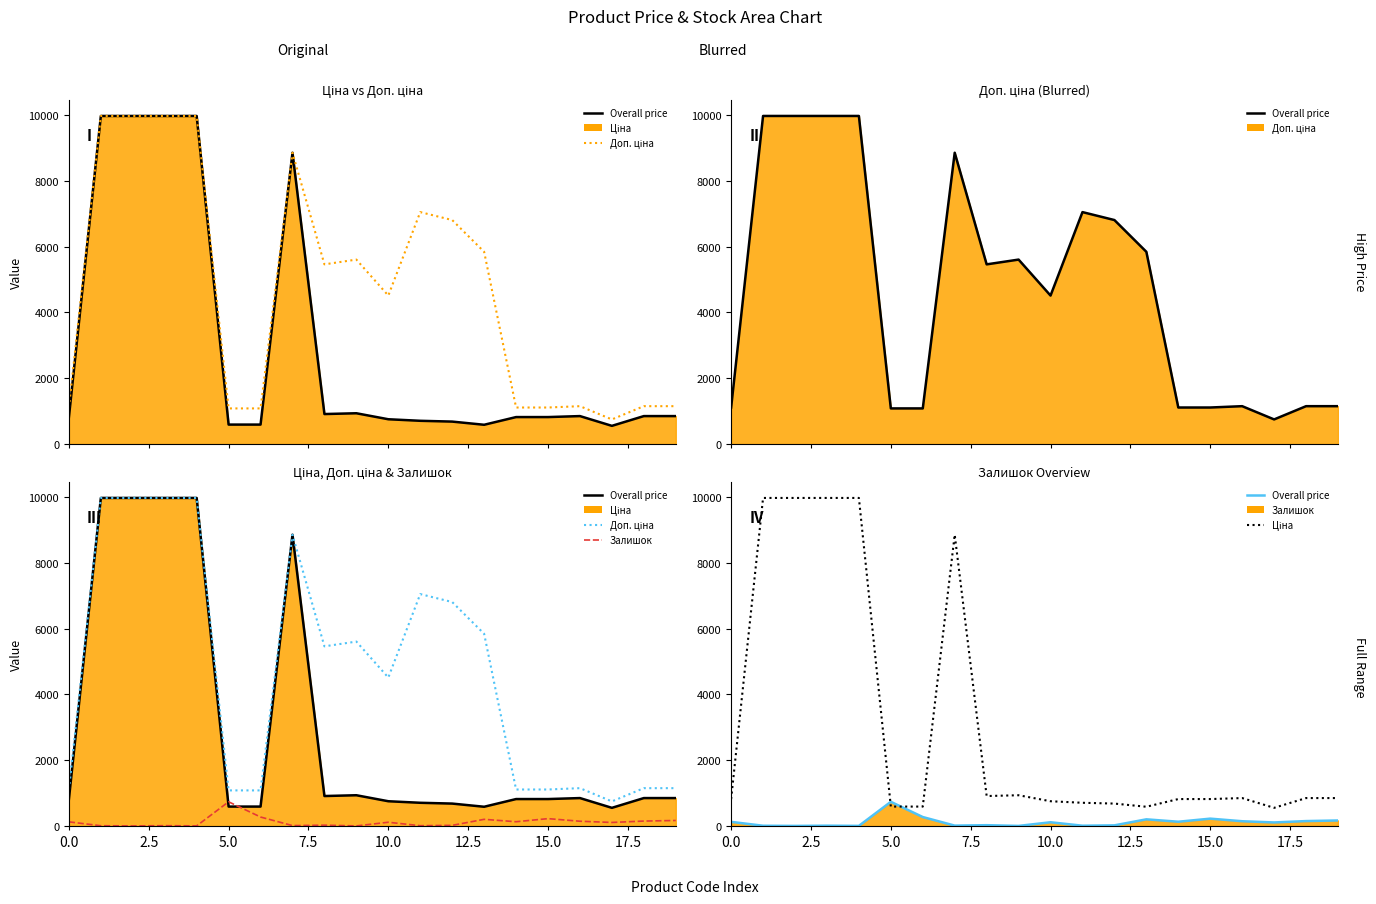

Rank the series at 7.5 from highest to lowest value.

Доп. ціна, Ціна, Залишок